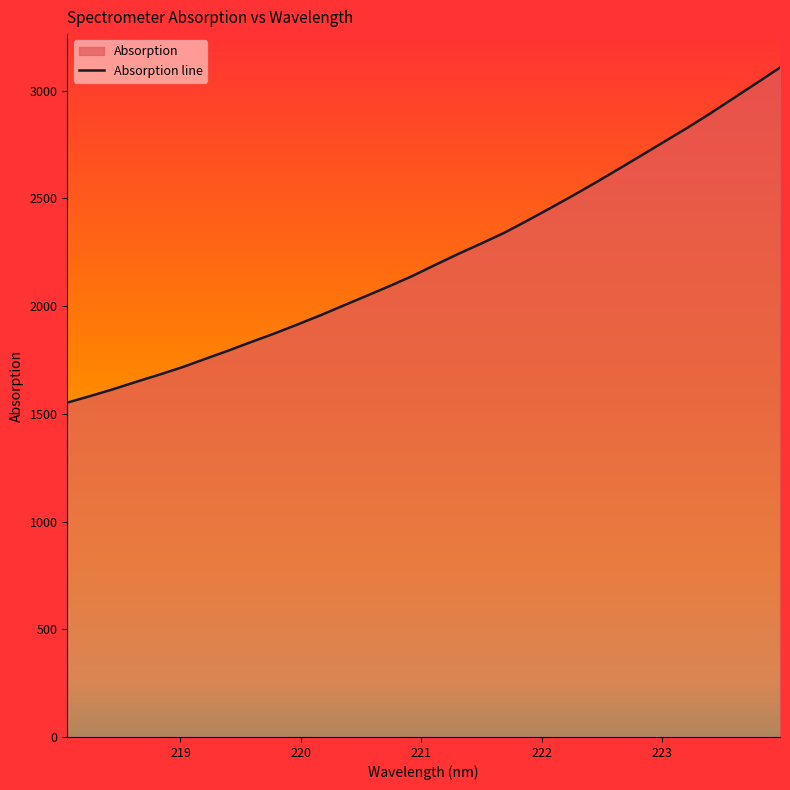

Reading left to right, what are all the values shown in this chart?

1552.2	1582.6	1614.6	1648.8	1682.0	1716.5	1755.3	1793.5	1833.8	1872.9	1914.5	1957.3	2002.5	2047.3	2092.7	2139.9	2191.7	2242.6	2290.7	2340.5	2396.8	2454.9	2514.1	2575.2	2638.0	2701.7	2765.9	2829.9	2897.0	2966.7	3036.6	3107.3